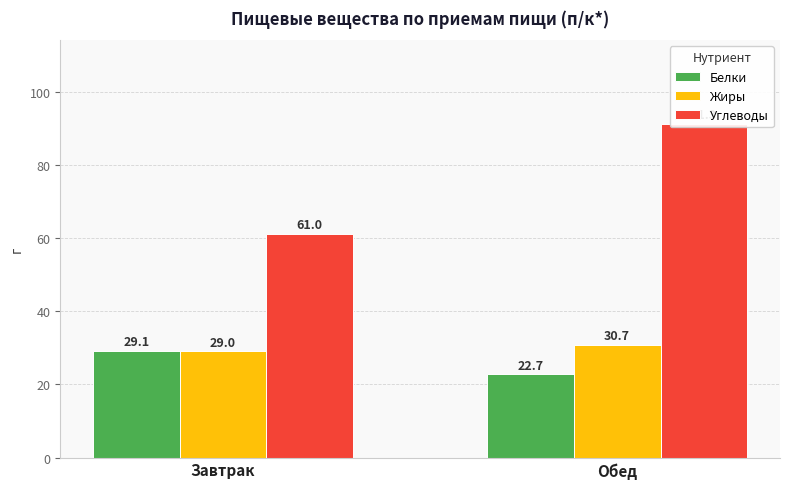

What is the spread (max minus min) of values at Обед?

68.6